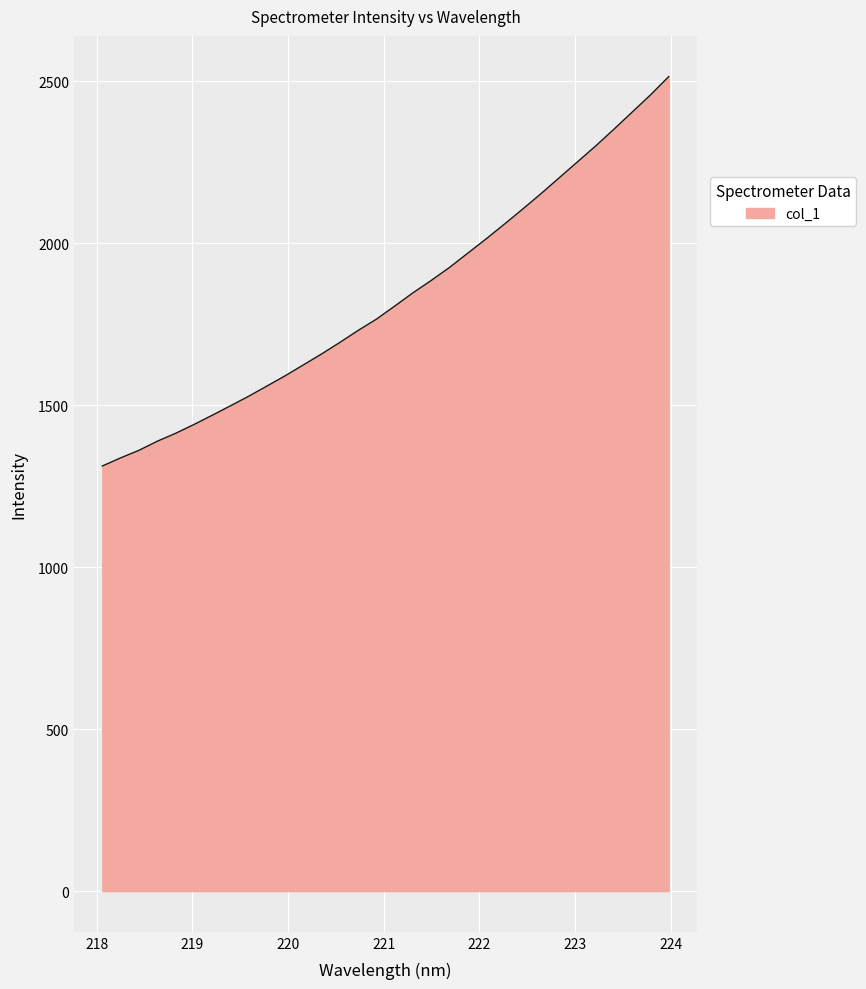

What is the minimum value shown in the chart?

1311.9